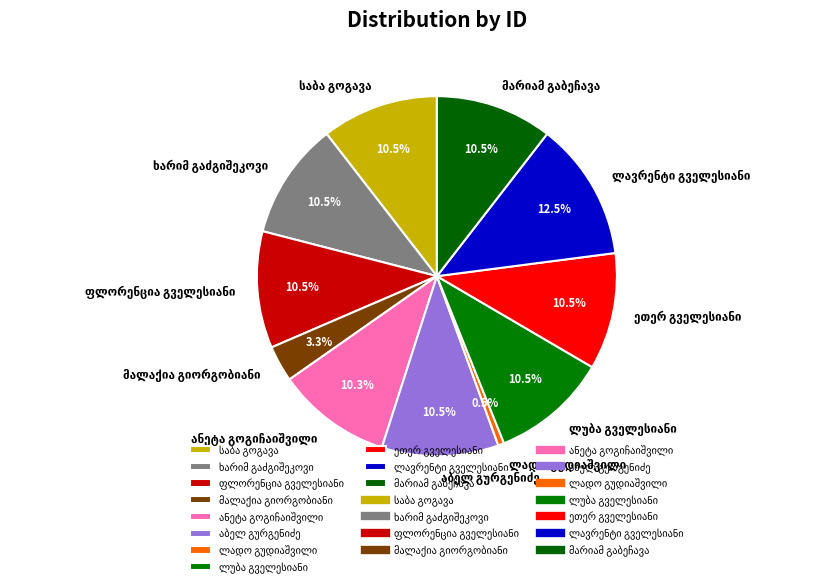

Is there a majority slice in this chart?

No